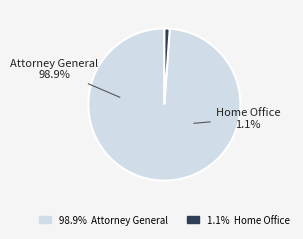

Count the number of slices in the pie.

2